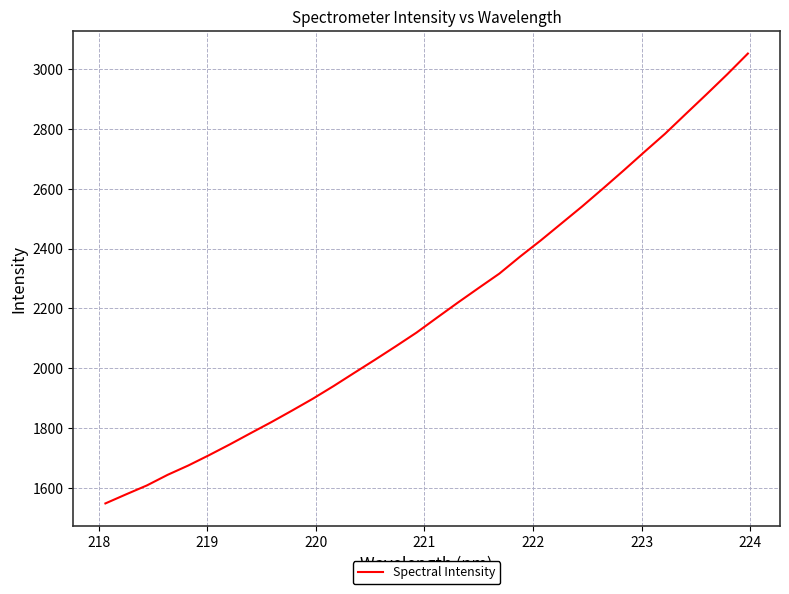

What is the minimum value shown in the chart?

1548.3